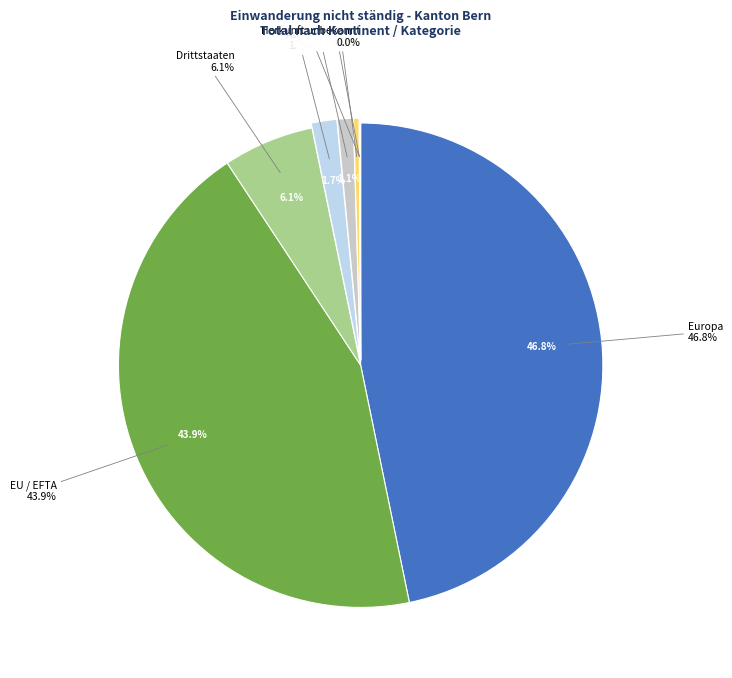

Is the sum of Asien and EU / EFTA greater than half?

No